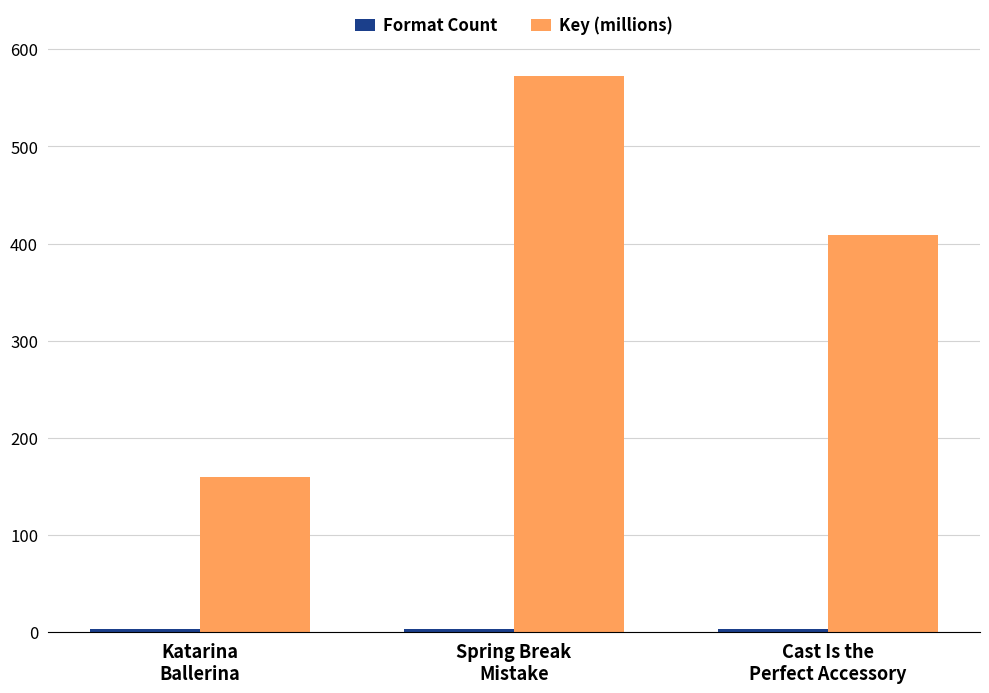

How many distinct data groups are displayed?

2